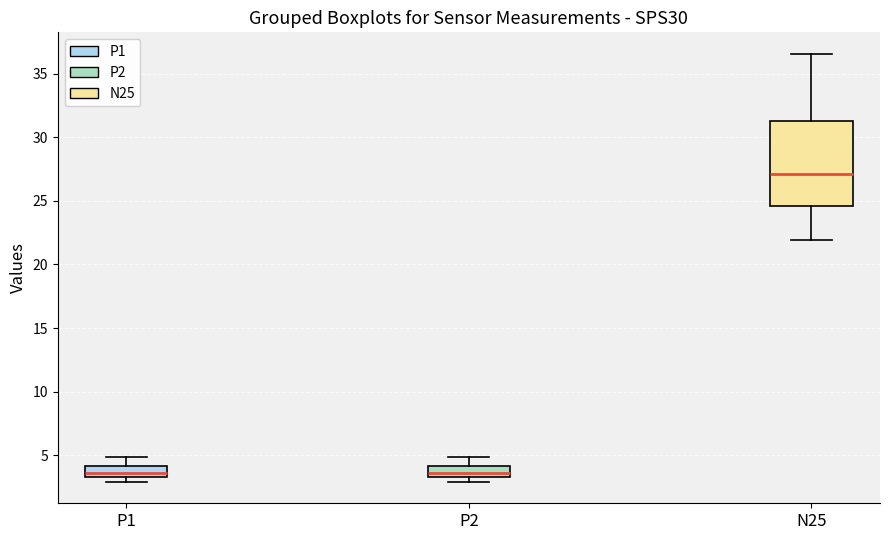

Reading left to right, transcribe this box plot: for each box, give where its median line is, the range the box spans, and where its two whiskers end, as read against the y-axis. The values are not printed on the chart, so give them approximately, as read against the axis.

P1: median 3.5 (inside the box), box 3.5 to 4.0, whiskers 3.0 to 5.0
P2: median 3.5 (inside the box), box 3.5 to 4.0, whiskers 3.0 to 5.0
N25: median 27.0, box 24.5 to 31.5, whiskers 22.0 to 36.5